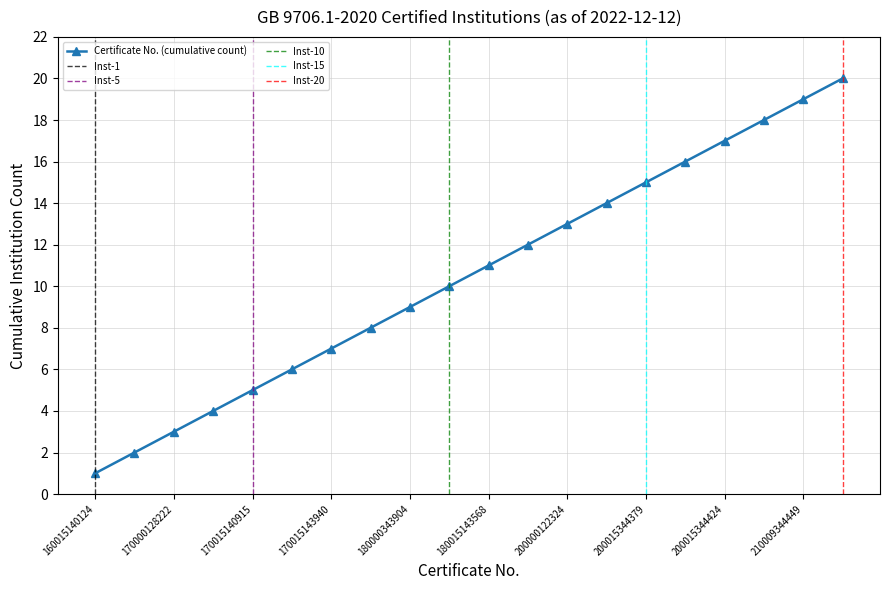

What is the sum of the values at 210015140743 and 200015344412?

36